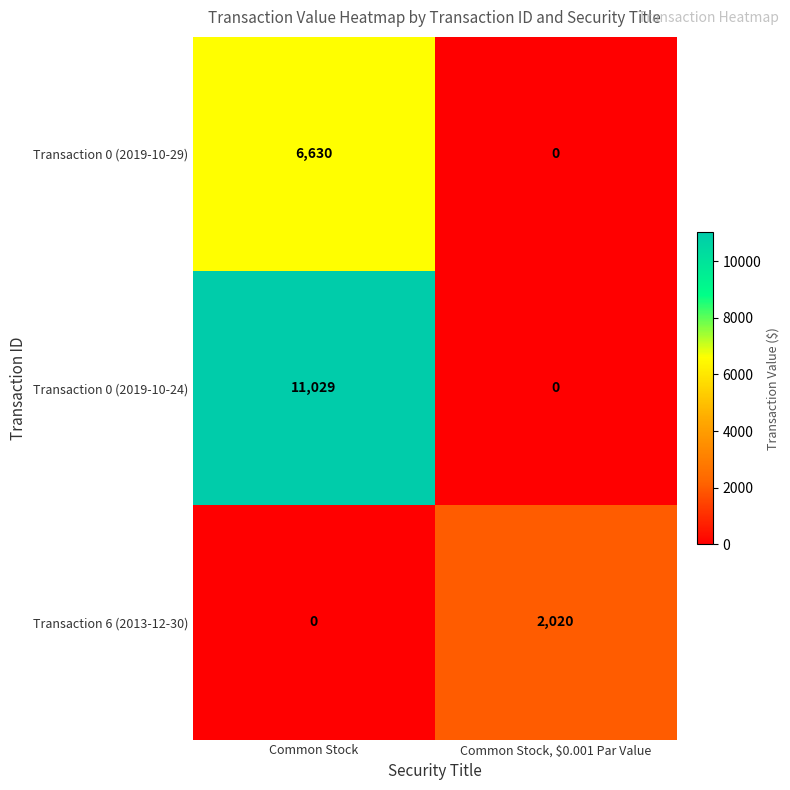

Reading left to right, extract all data points from this chart.

Transaction 0 (2019-10-29): Common Stock=6630	Common Stock, $0.001 Par Value=0
Transaction 0 (2019-10-24): Common Stock=11029	Common Stock, $0.001 Par Value=0
Transaction 6 (2013-12-30): Common Stock=0	Common Stock, $0.001 Par Value=2020